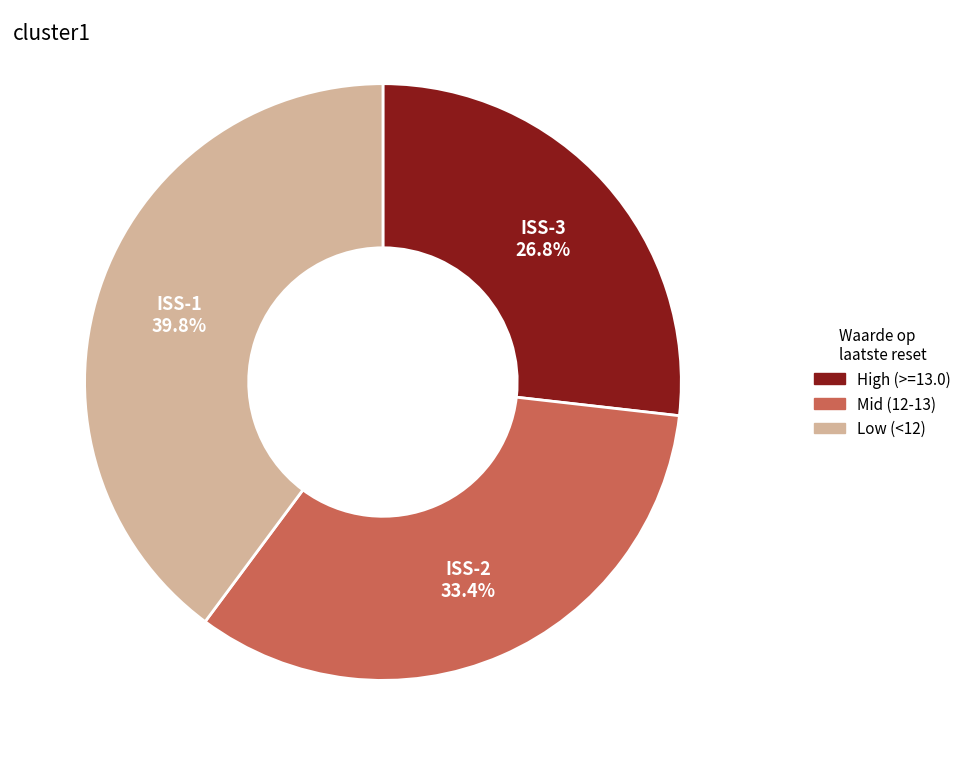

Does any single category account for the majority?

No